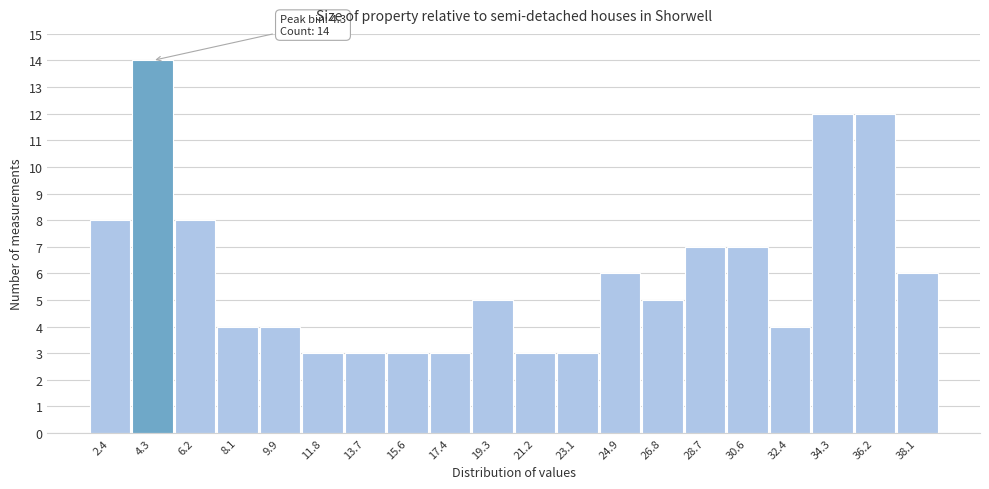

Which range on the x-axis has the tallest bar?

3.4 to 5.2